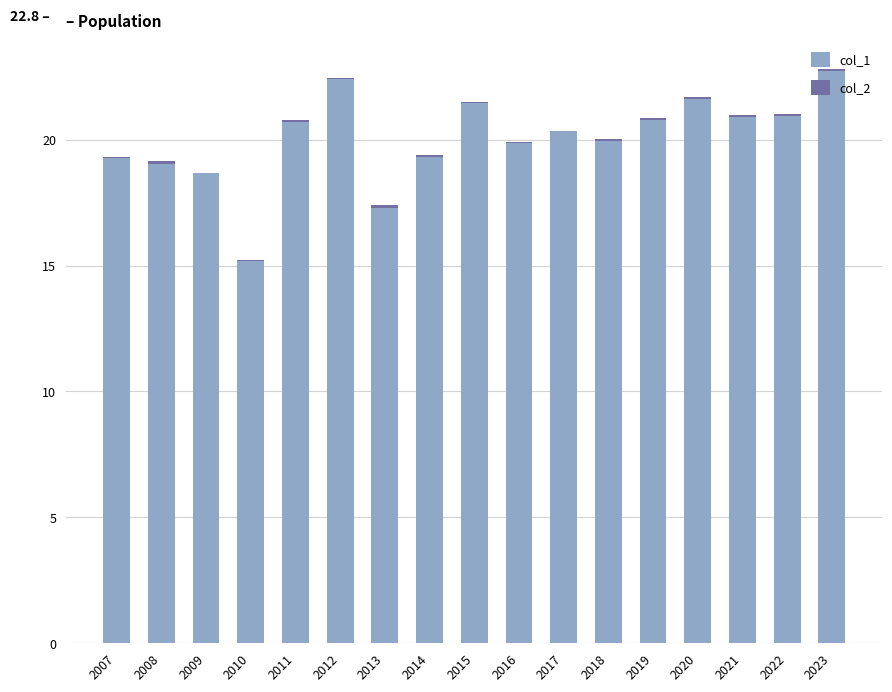

What is the total value across all series at 2015?

21.5